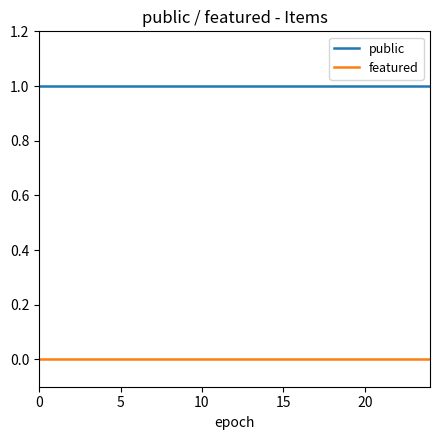

What is the average value of the public series?

1